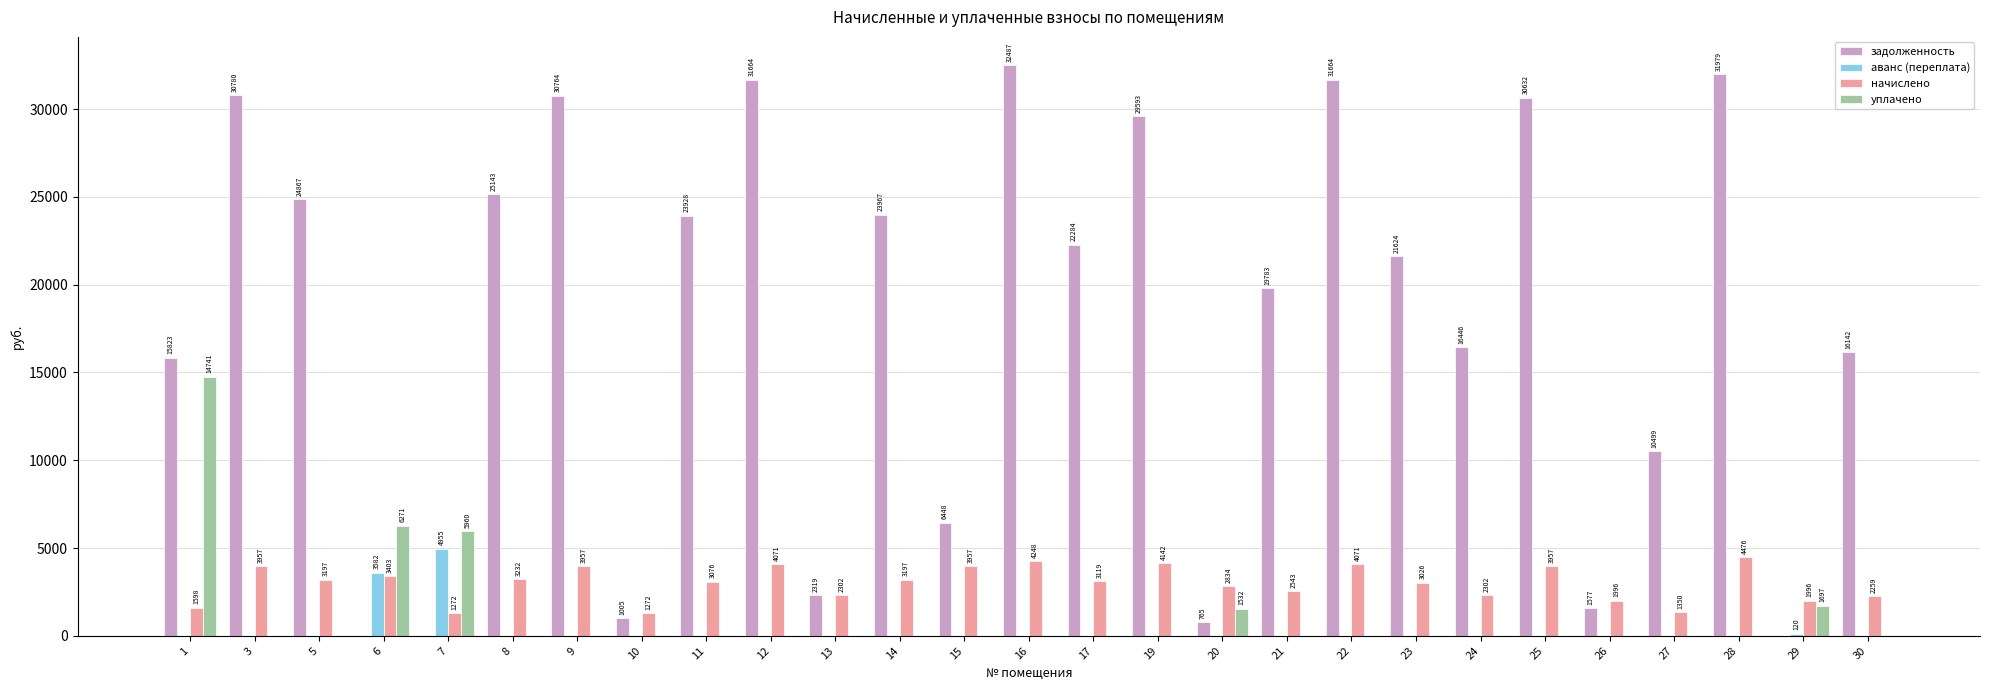

Which label corresponds to the largest value in the chart?

16